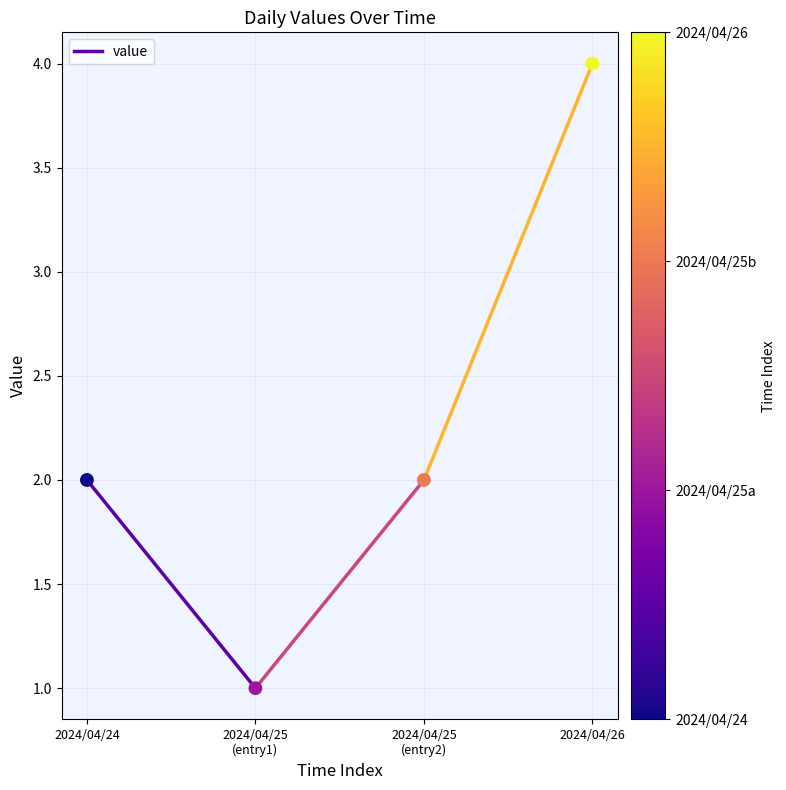

What is the range of Y values (max minus min)?

3